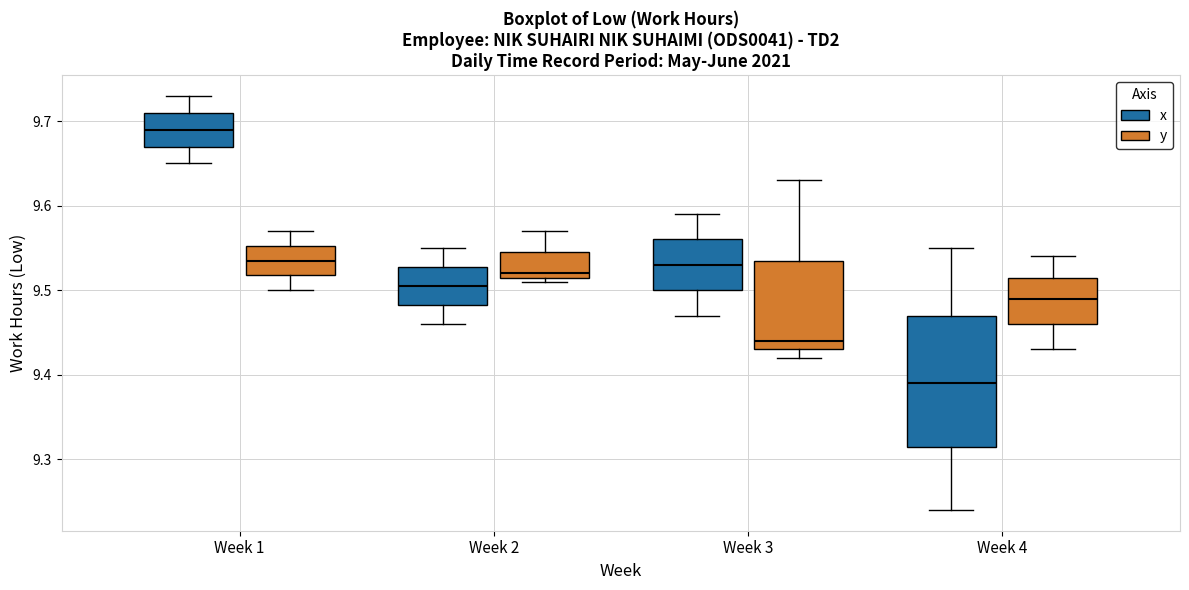

Reading left to right, read every box against the y-axis: the position of its median line, the range the box covers, and the ends of its whiskers. The values are not printed on the chart, so give them approximately, as read against the axis.

Week 1 (x): median 9.69, box 9.67 to 9.71, whiskers 9.65 to 9.73
Week 1 (y): median 9.54, box 9.52 to 9.55, whiskers 9.50 to 9.57
Week 2 (x): median 9.51, box 9.48 to 9.53, whiskers 9.46 to 9.55
Week 2 (y): median 9.52 (just above the box's lower edge), box 9.52 to 9.55, whiskers 9.51 to 9.57
Week 3 (x): median 9.53, box 9.50 to 9.56, whiskers 9.47 to 9.59
Week 3 (y): median 9.44, box 9.43 to 9.54, whiskers 9.42 to 9.63
Week 4 (x): median 9.39, box 9.32 to 9.47, whiskers 9.24 to 9.55
Week 4 (y): median 9.49, box 9.46 to 9.52, whiskers 9.43 to 9.54